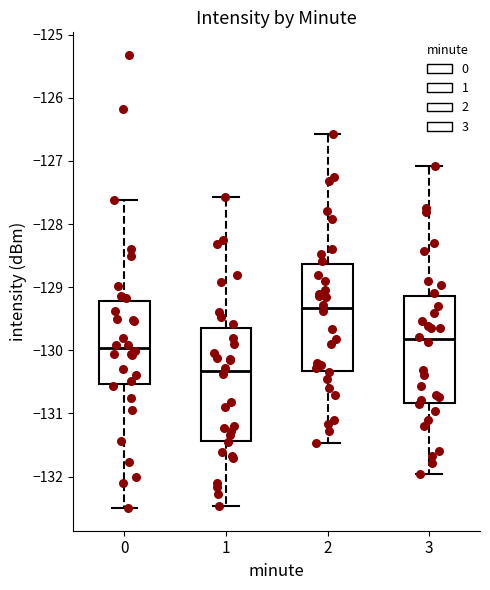

Where is the upper edge of the box at x = 0 on the y-axis? The values are not printed on the chart, so give them approximately, as read against the axis.

-129.2